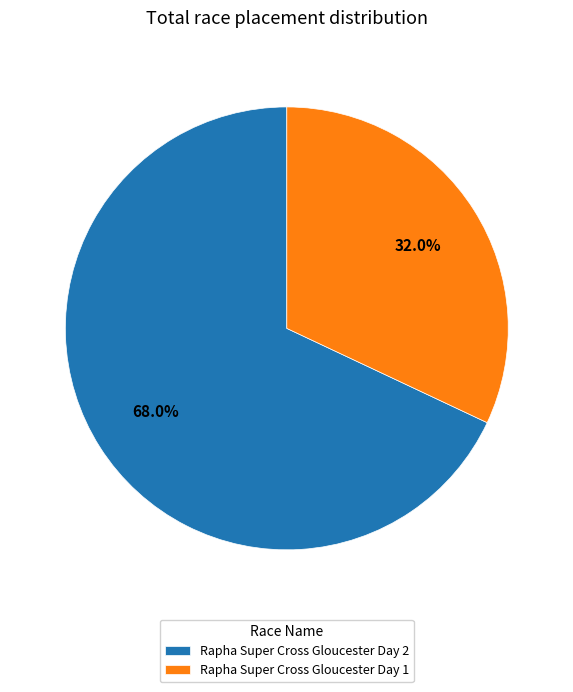

Combined, do Rapha Super Cross Gloucester Day 2 and Rapha Super Cross Gloucester Day 1 account for over 50%?

Yes